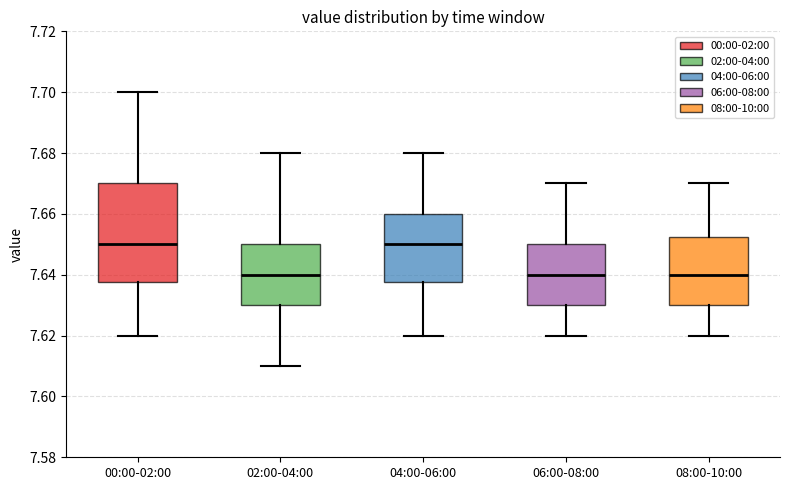

Where does the median line of the box for 00:00-02:00 sit on the y-axis? The values are not printed on the chart, so give them approximately, as read against the axis.

7.650